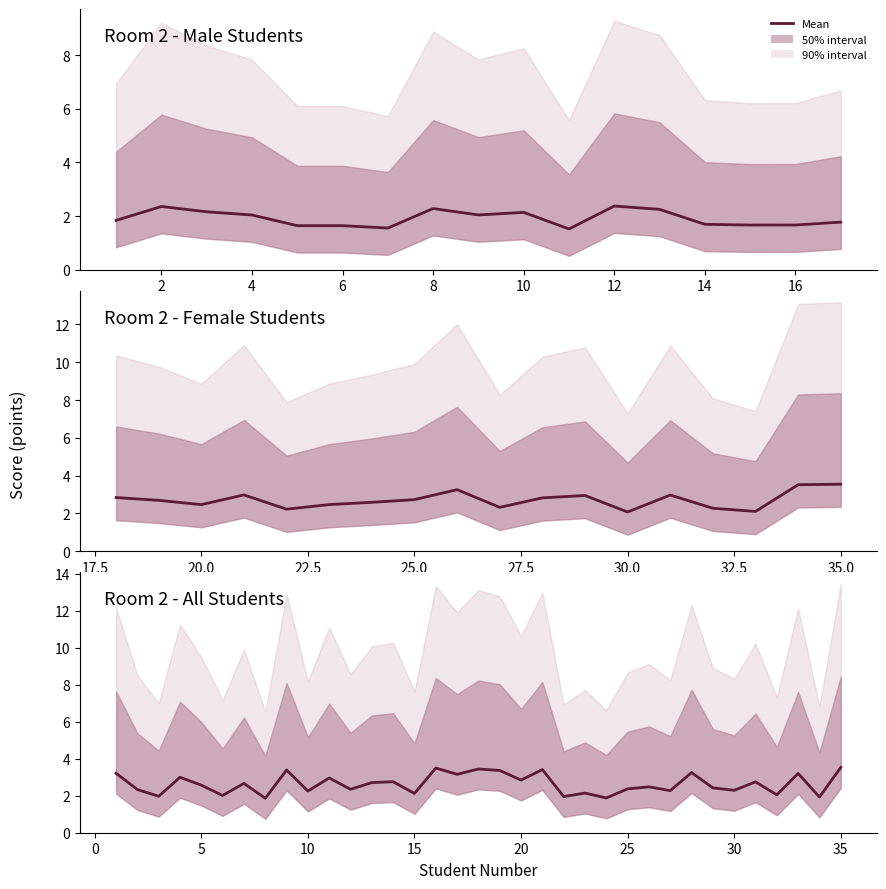

The value at 6 is 5.0. True or false?

False